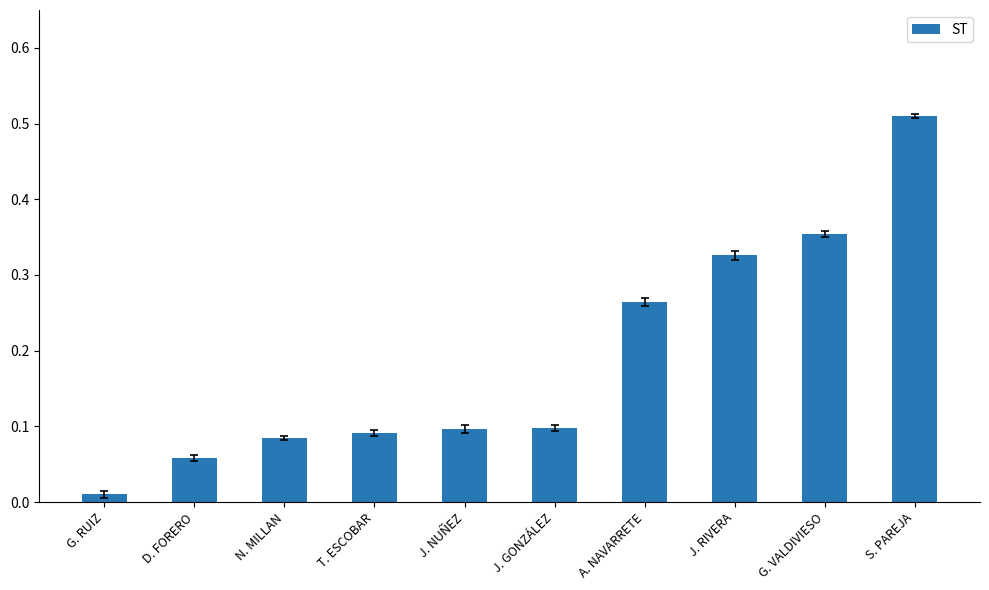

What is the average value?

0.2